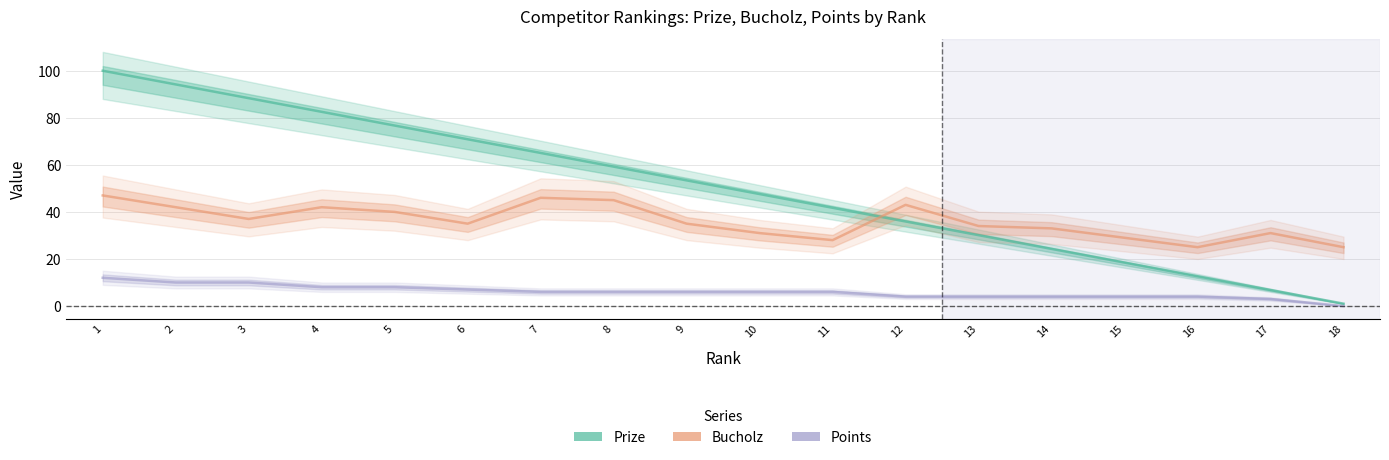

Does the chart have visible grid lines?

Yes